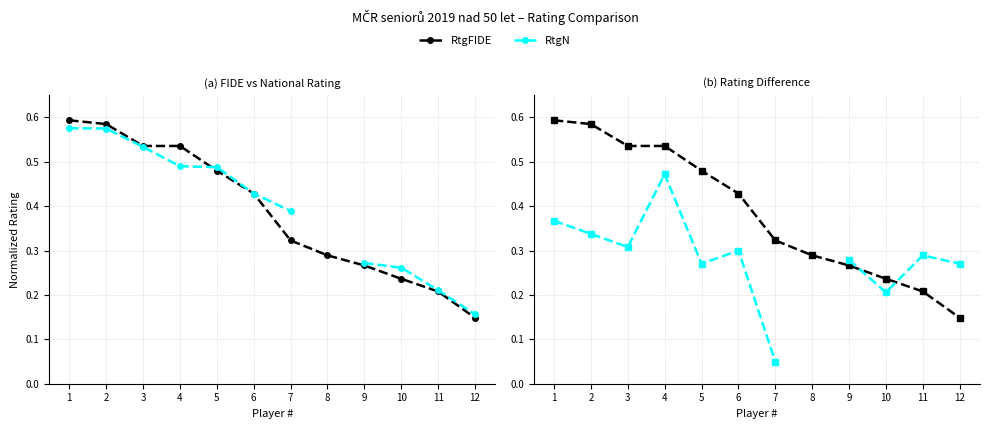

Which series ends up on top after the final intersection of FIDE − RtgN (scaled) and RtgFIDE?

FIDE − RtgN (scaled)